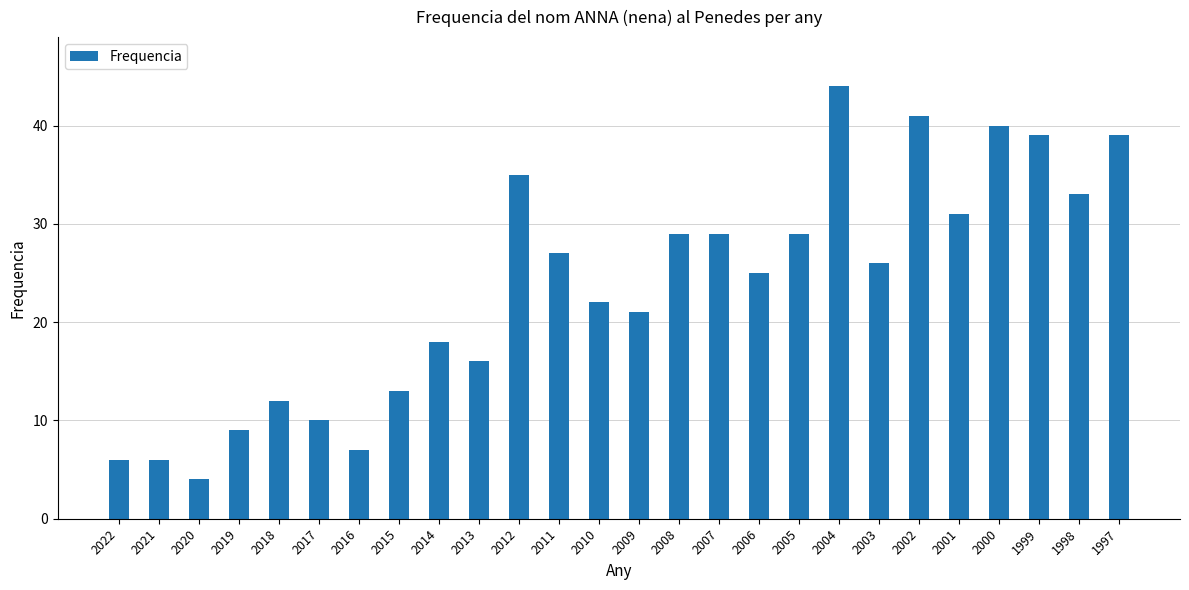

The value at 2018 is 5. True or false?

False